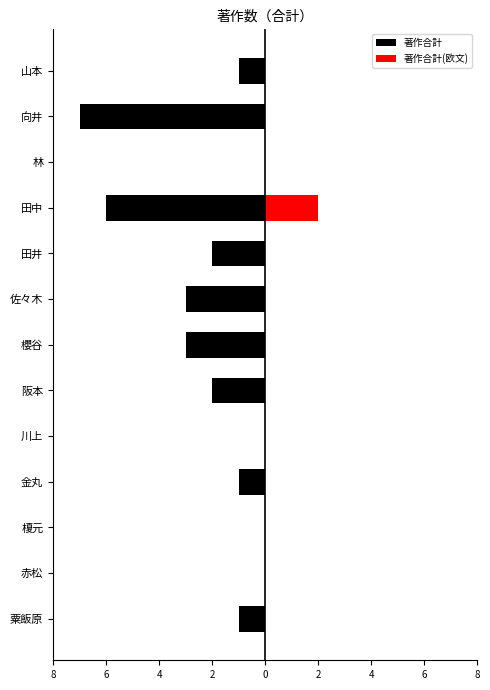

What is the minimum value shown in the chart?

-7